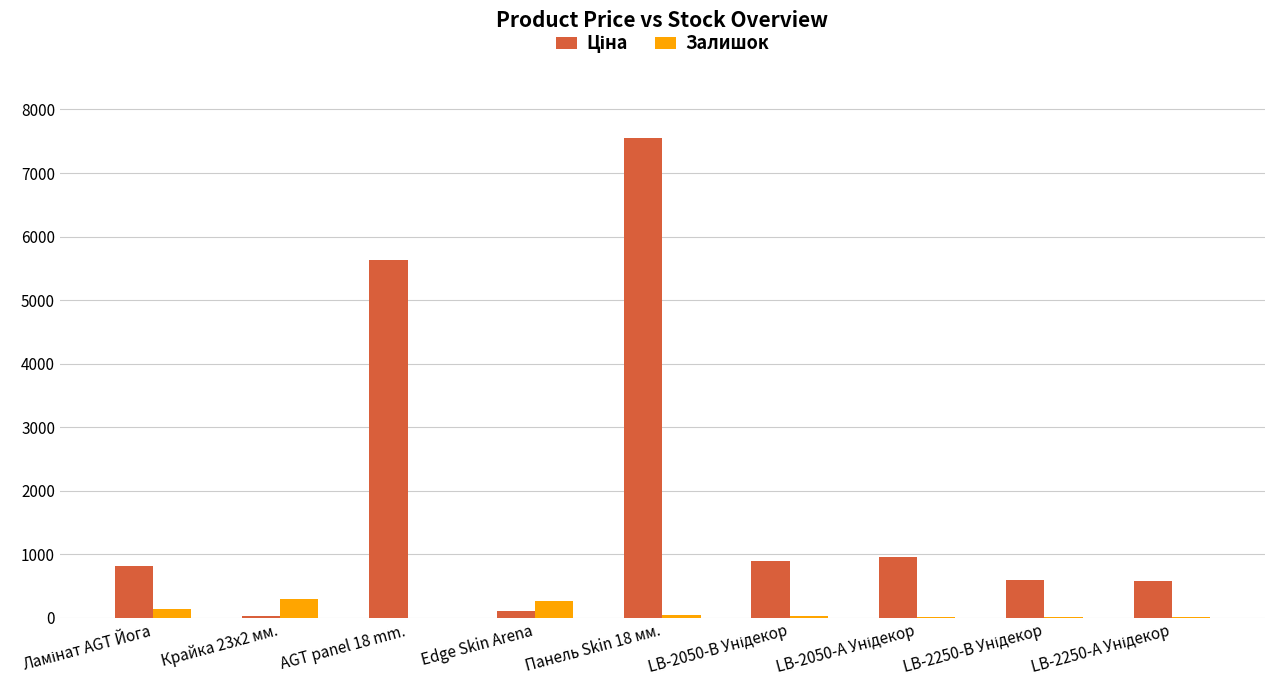

Are the bars horizontal?

No